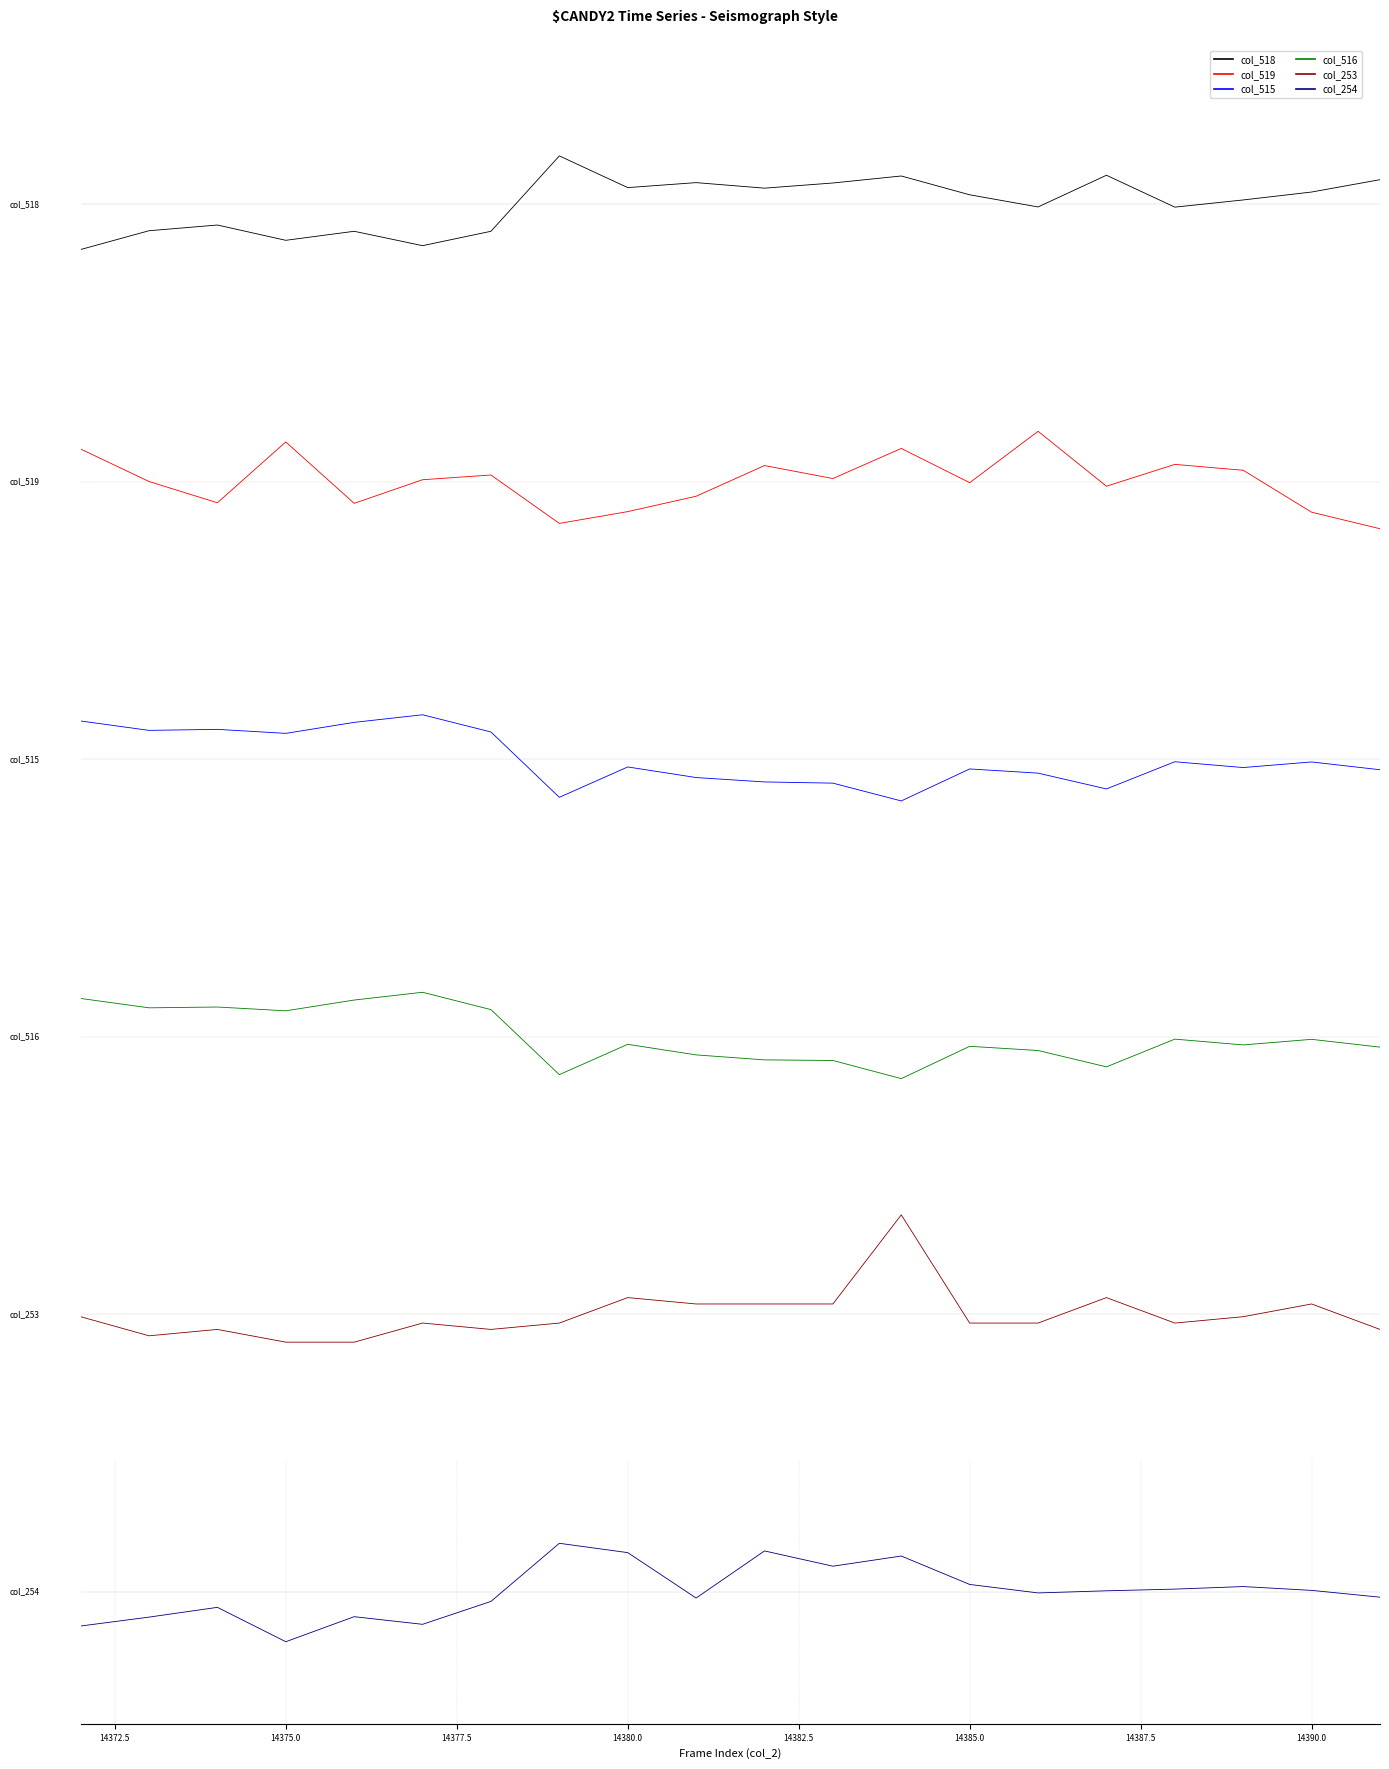

What position from the left is 14390.0?

19